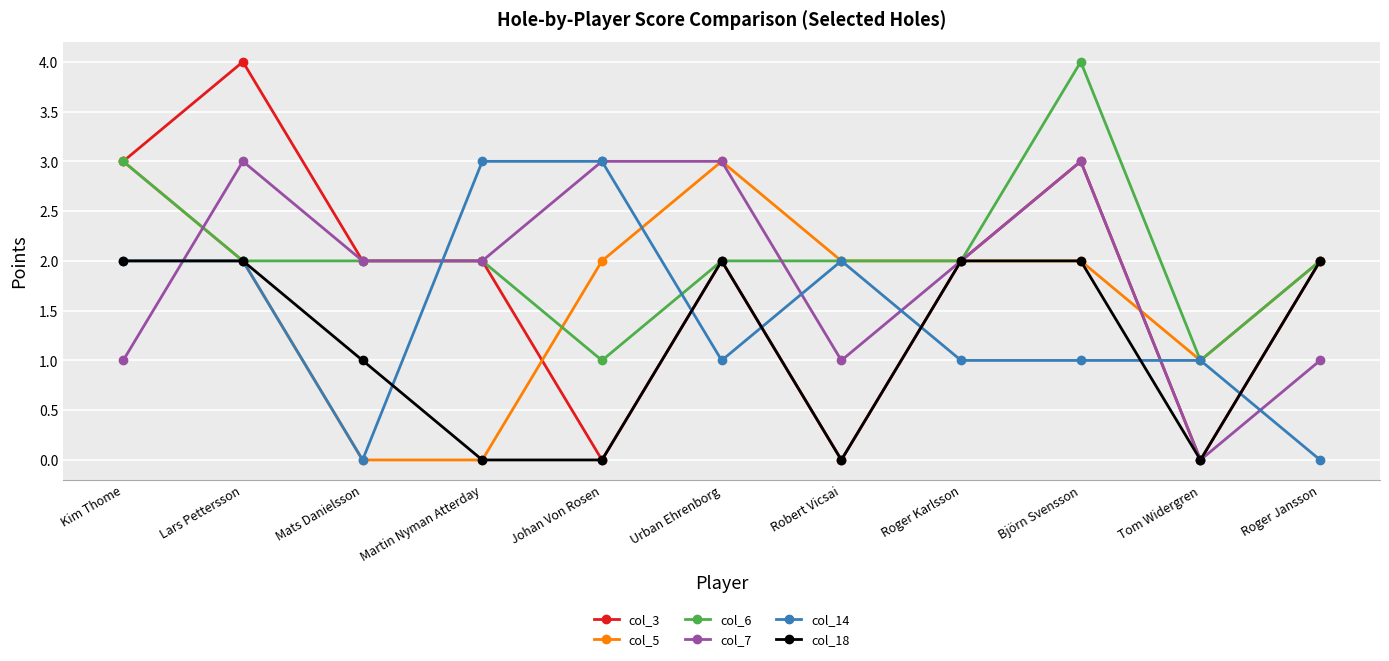

True or false: col_7 has more than 1 interior local peaks.

True